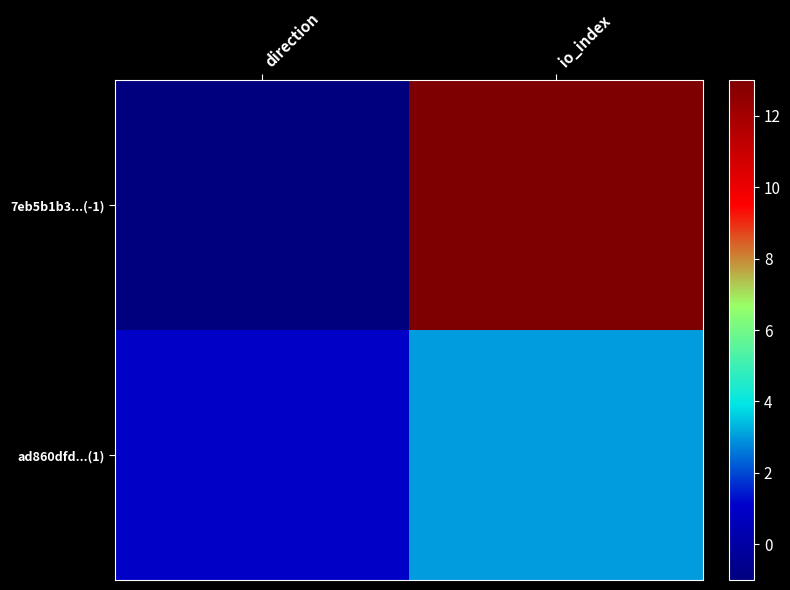

Rank the series by their average value, from highest to lowest.

7eb5b1b3...(-1), ad860dfd...(1)